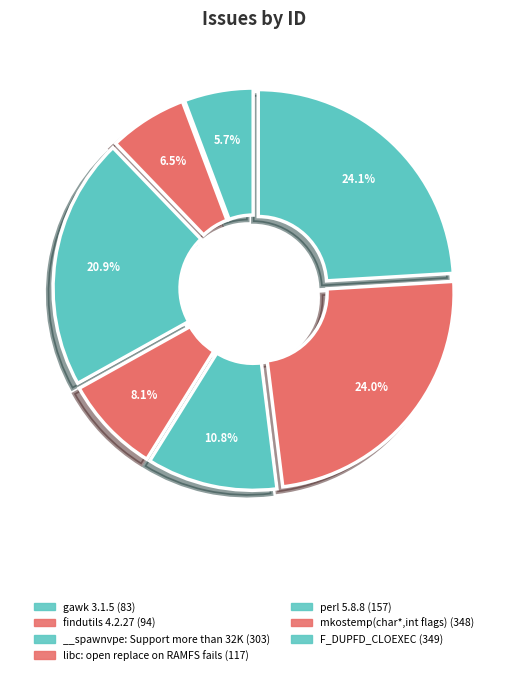

What is the change in value from libc: open replace on RAMFS fails to perl 5.8.8?

+40